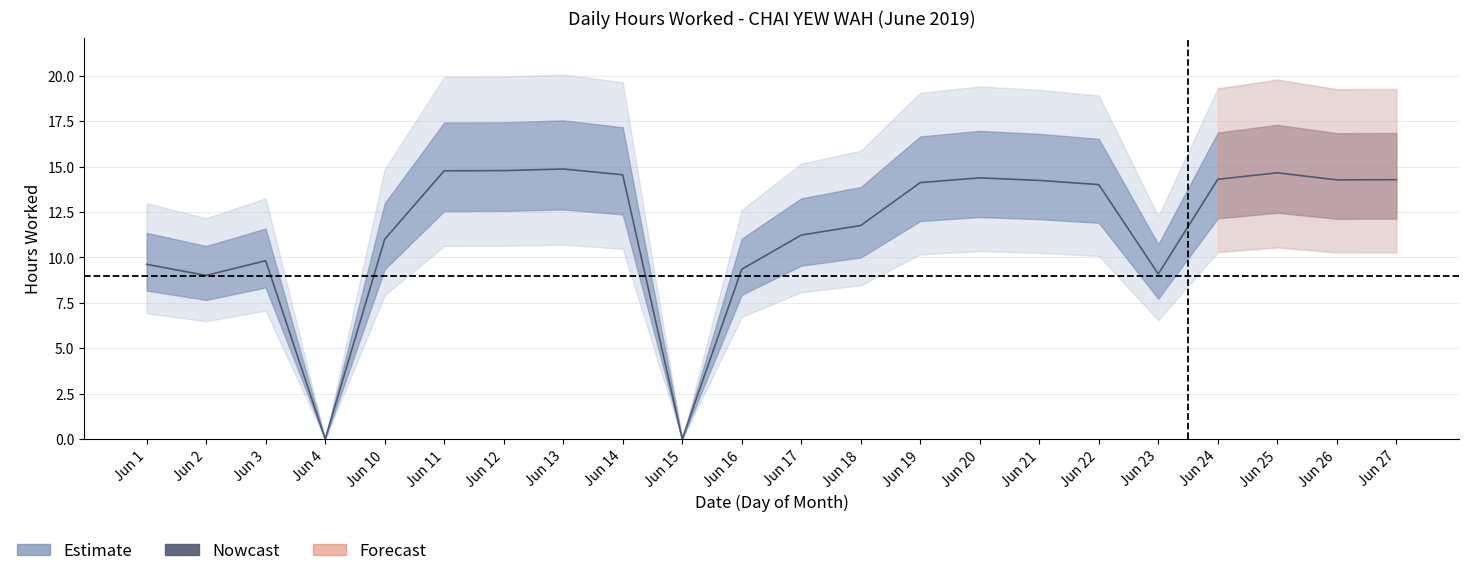

True or false: the data shows 5.9 at Jun 24.

False